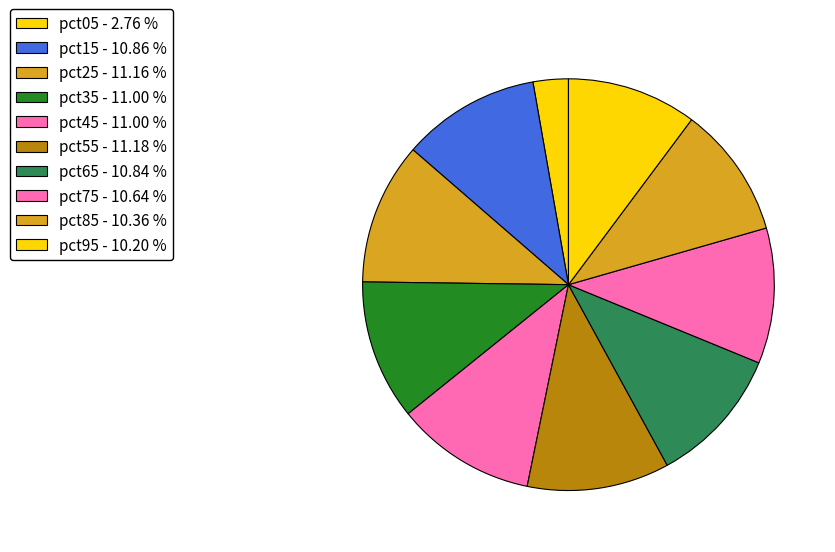

How many segments does this pie chart have?

10